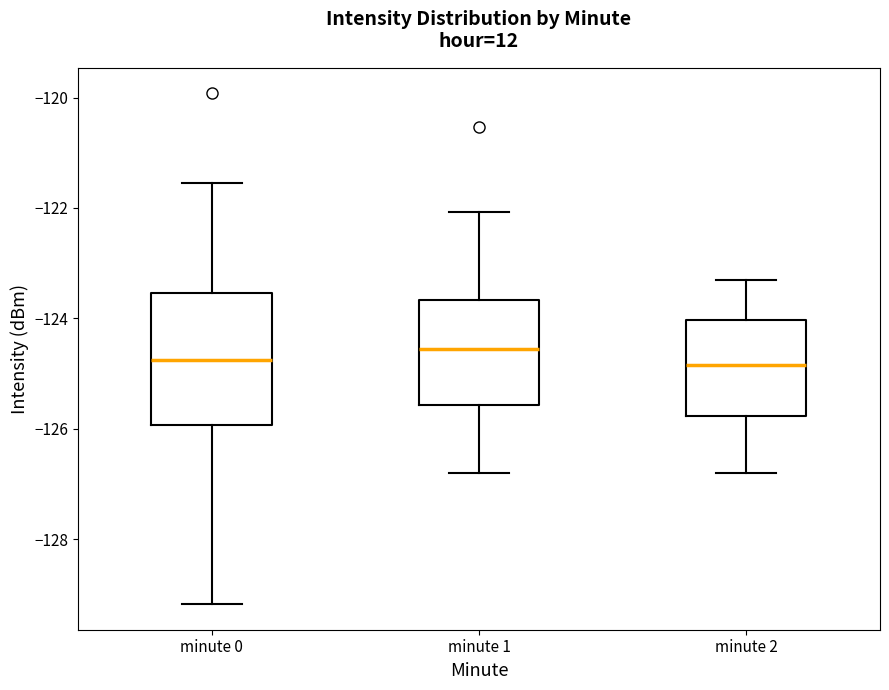

Reading left to right, read every box against the y-axis: the position of its median line, the range the box covers, and the ends of its whiskers. The values are not printed on the chart, so give them approximately, as read against the axis.

minute 0: median -124.8, box -126.0 to -123.6, whiskers -129.2 to -121.6
minute 1: median -124.6, box -125.6 to -123.6, whiskers -126.8 to -122.0
minute 2: median -124.8, box -125.8 to -124.0, whiskers -126.8 to -123.2